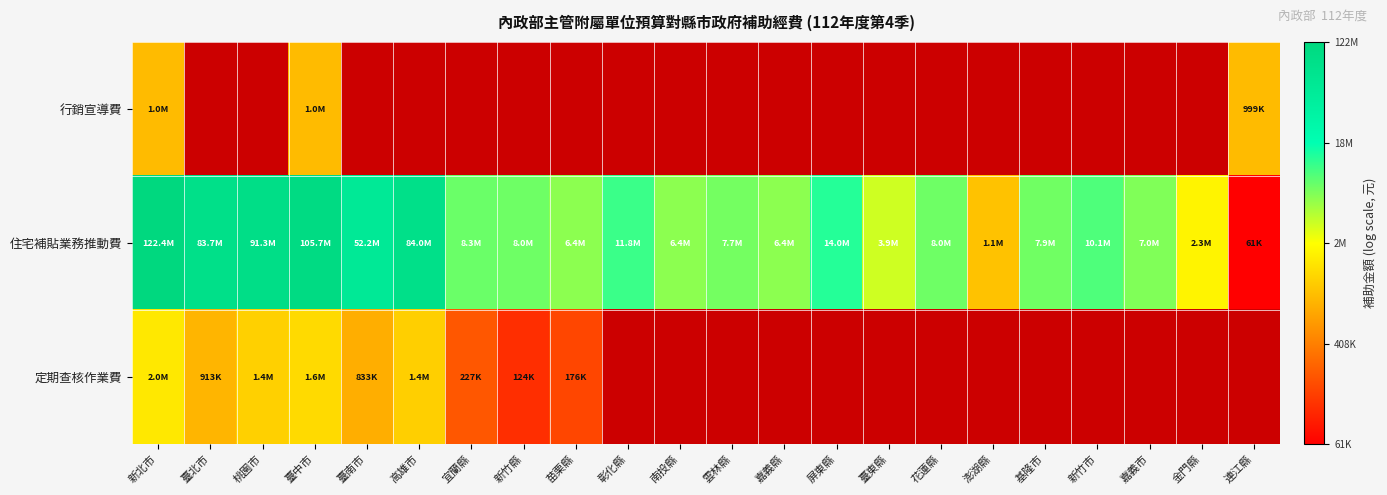

Rank the series by their average value, from lowest to highest.

行銷宣導費, 住宅補貼業務推動費, 定期查核作業費